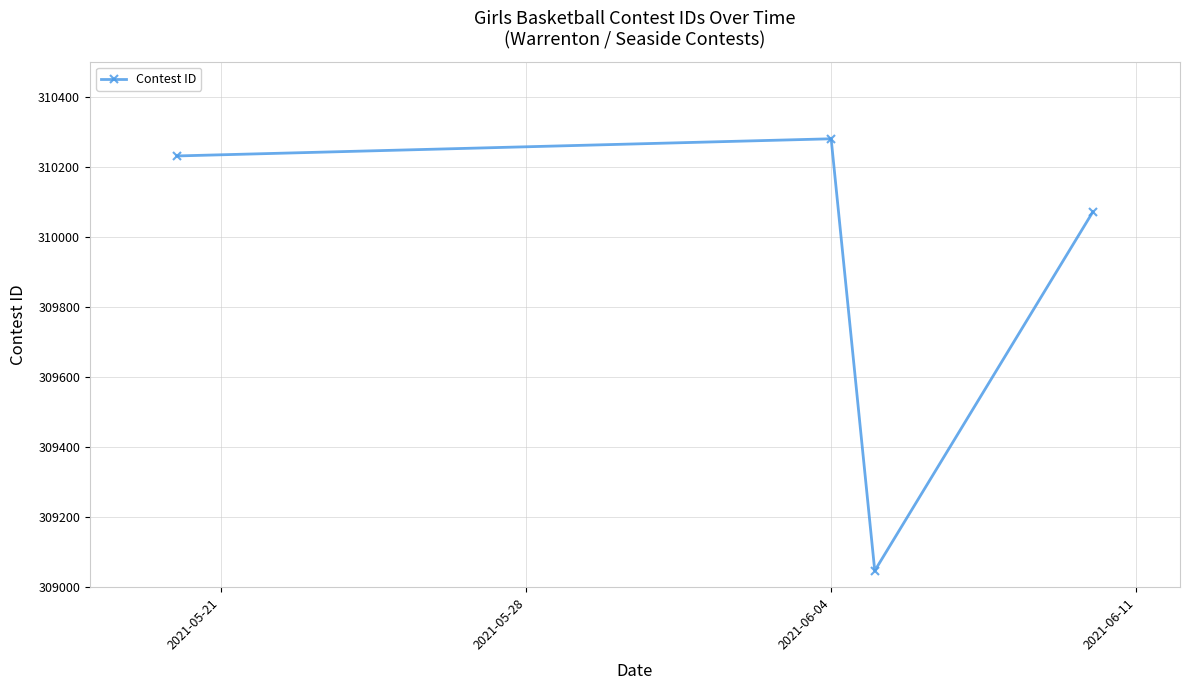

What is the smallest value displayed?

309047